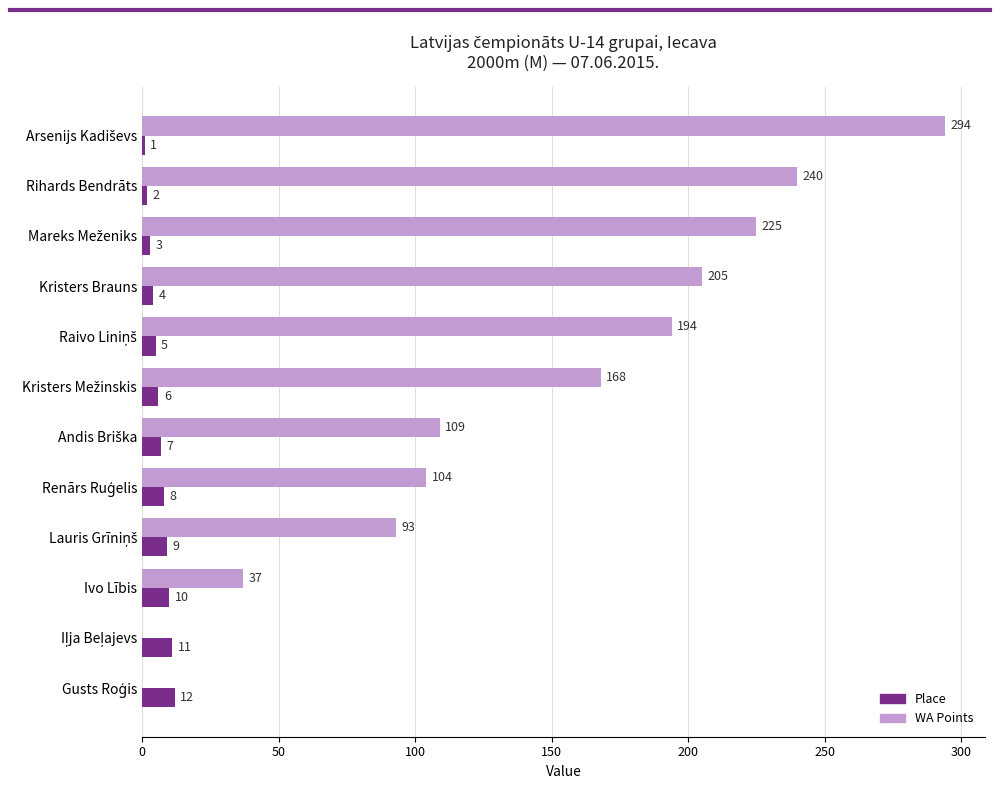

What is the sum of all WA Points values?

1669